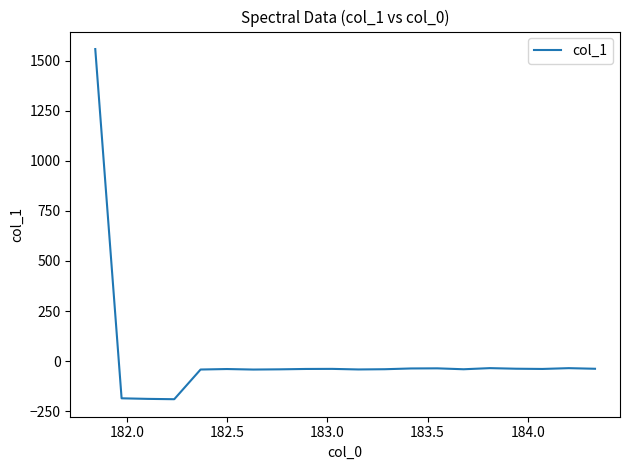

What is the greatest value displayed?

1558.2